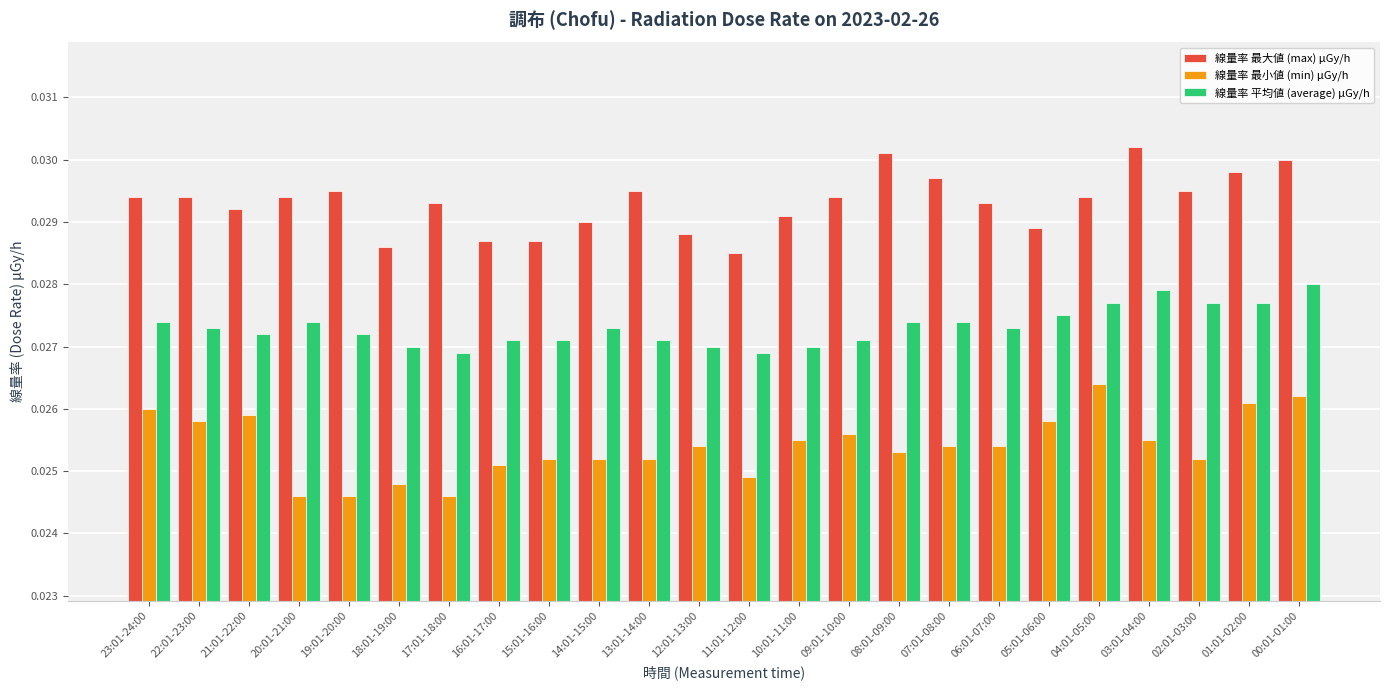

Are the bars grouped side by side (vs. stacked)?

Yes